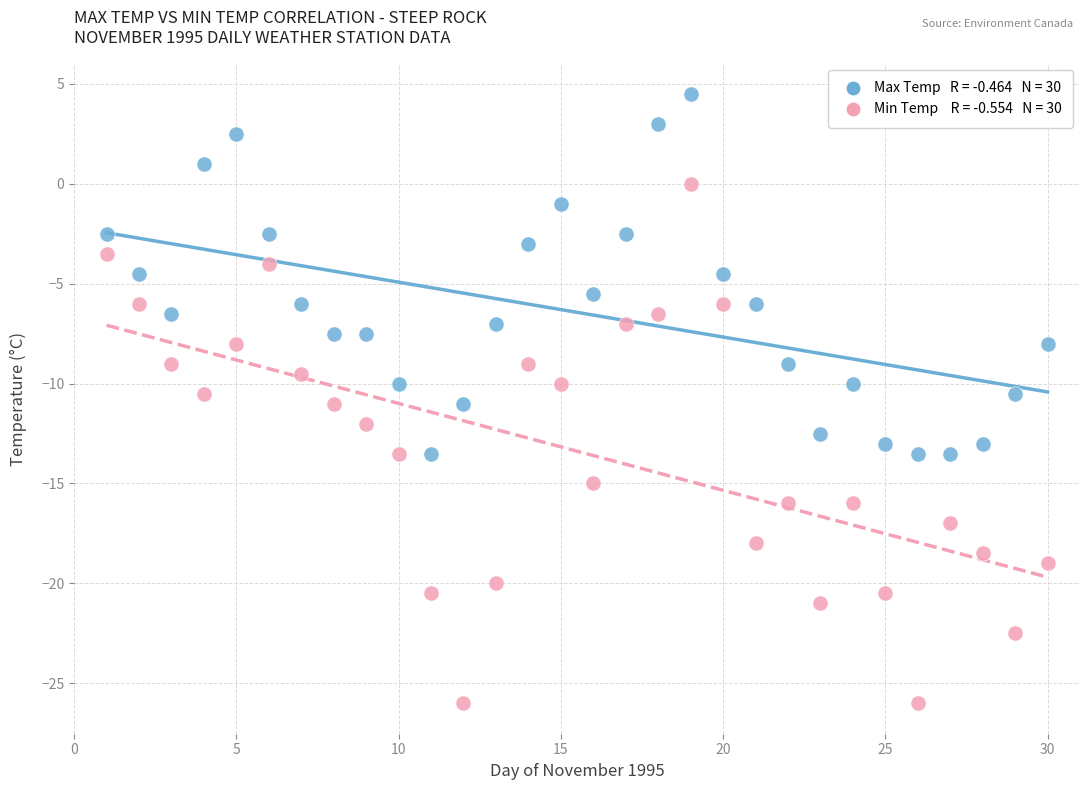

Across all data points, what is the range of Y values (max minus min)?

30.5